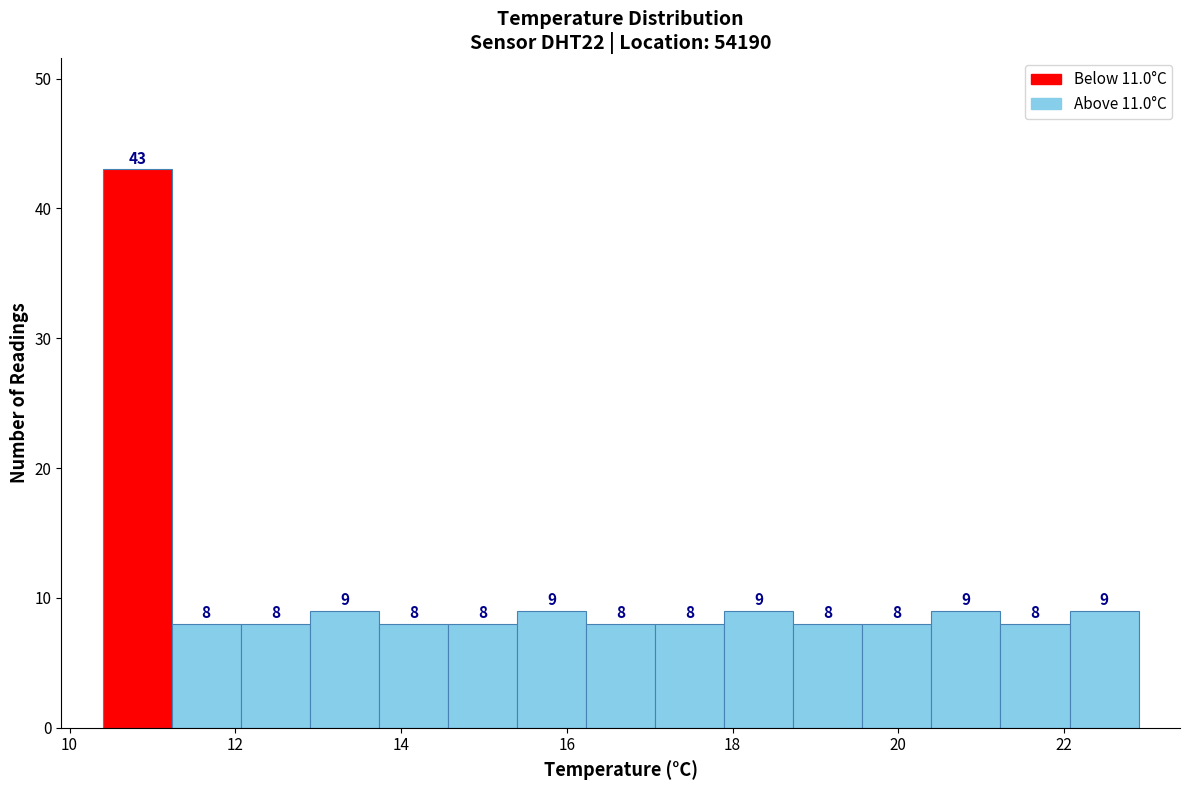

Reading left to right, transcribe this chart: for each bar, give the range it covers on the x-axis and its height. The bar edges are not printed on the chart, so give them approximately, as read against the axis.

10.4 to 11.2: 43
11.2 to 12.0: 8
12.0 to 13.0: 8
13.0 to 13.8: 9
13.8 to 14.6: 8
14.6 to 15.4: 8
15.4 to 16.2: 9
16.2 to 17.0: 8
17.0 to 18.0: 8
18.0 to 18.8: 9
18.8 to 19.6: 8
19.6 to 20.4: 8
20.4 to 21.2: 9
21.2 to 22.0: 8
22.0 to 23.0: 9